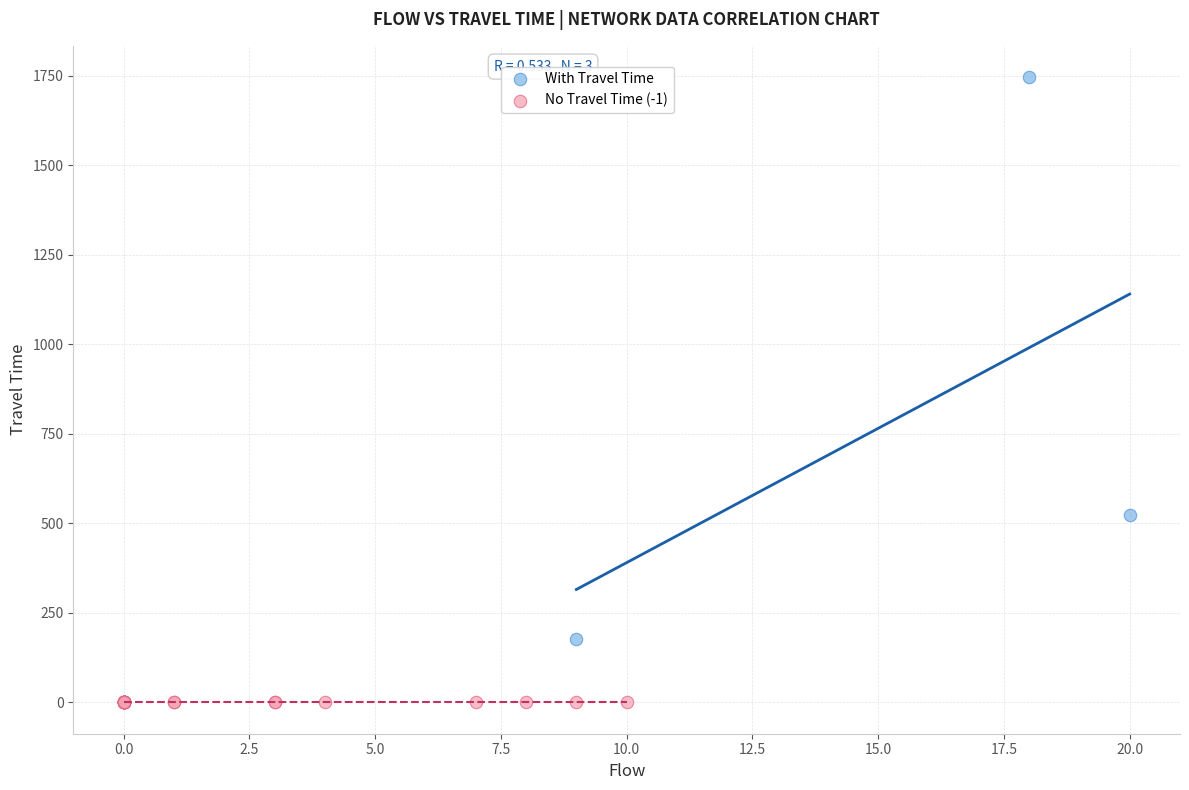

Which series reaches the minimum Y coordinate?

No Travel Time (-1)